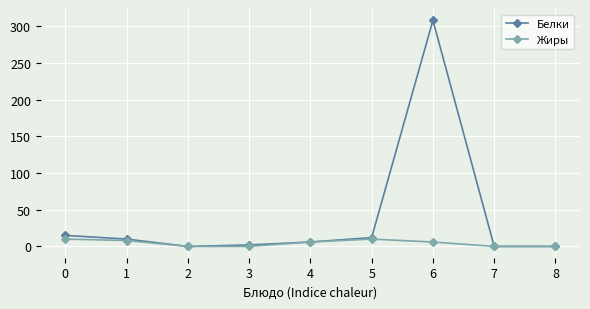

What is the maximum value shown in the chart?

308